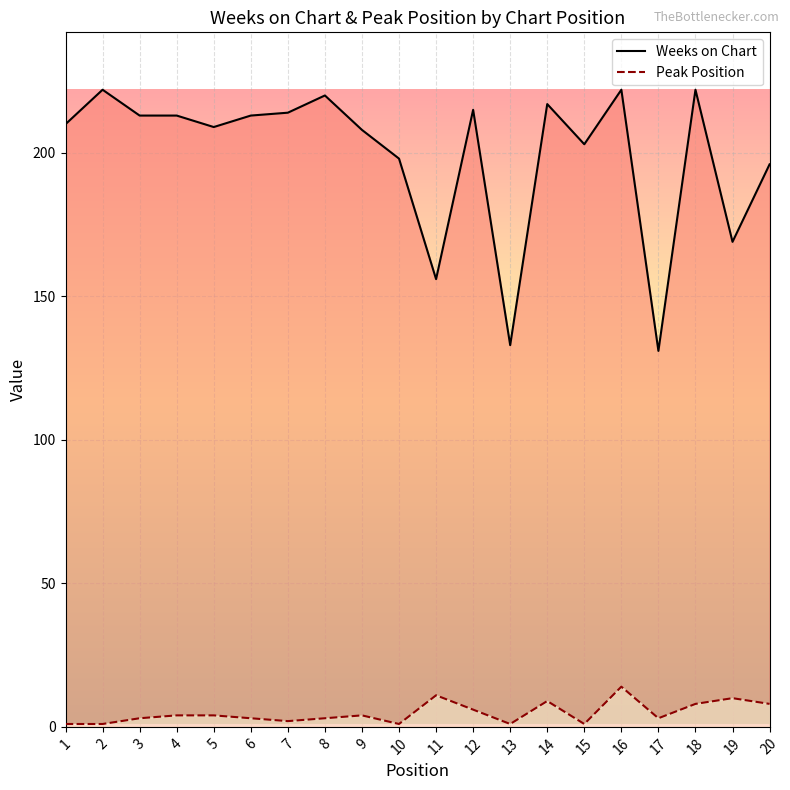

Reading left to right, what are all the values shown in this chart?

Weeks on Chart: 210	222	213	213	209	213	214	220	208	198	156	215	133	217	203	222	131	222	169	196
Peak Position: 1	1	3	4	4	3	2	3	4	1	11	6	1	9	1	14	3	8	10	8